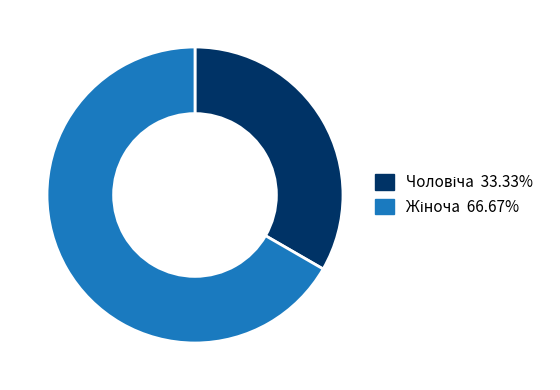

Is there a majority slice in this chart?

Yes